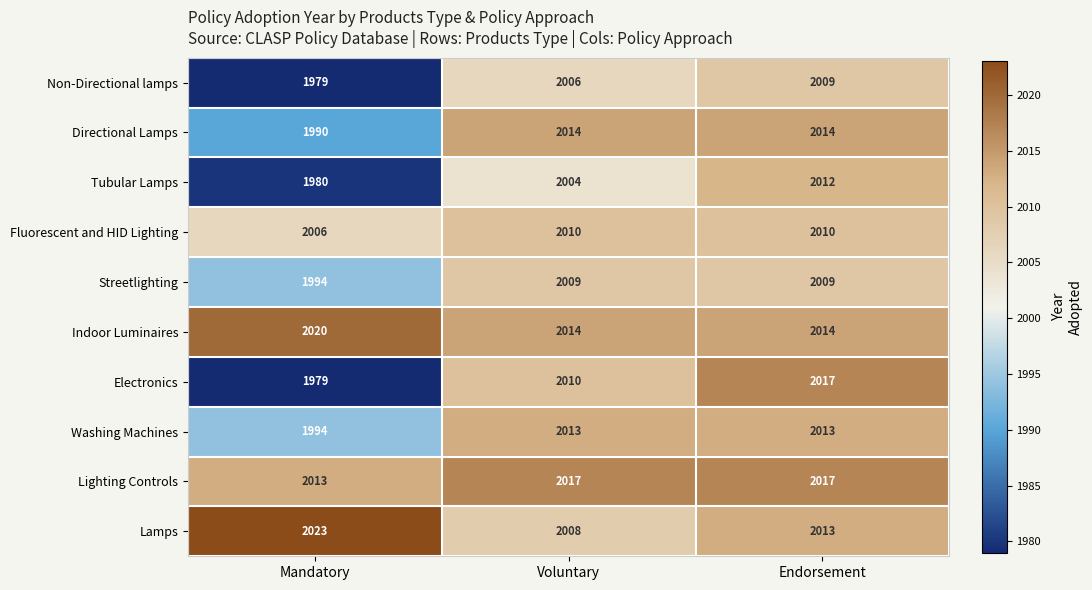

Which series has the widest spread of values?

Electronics